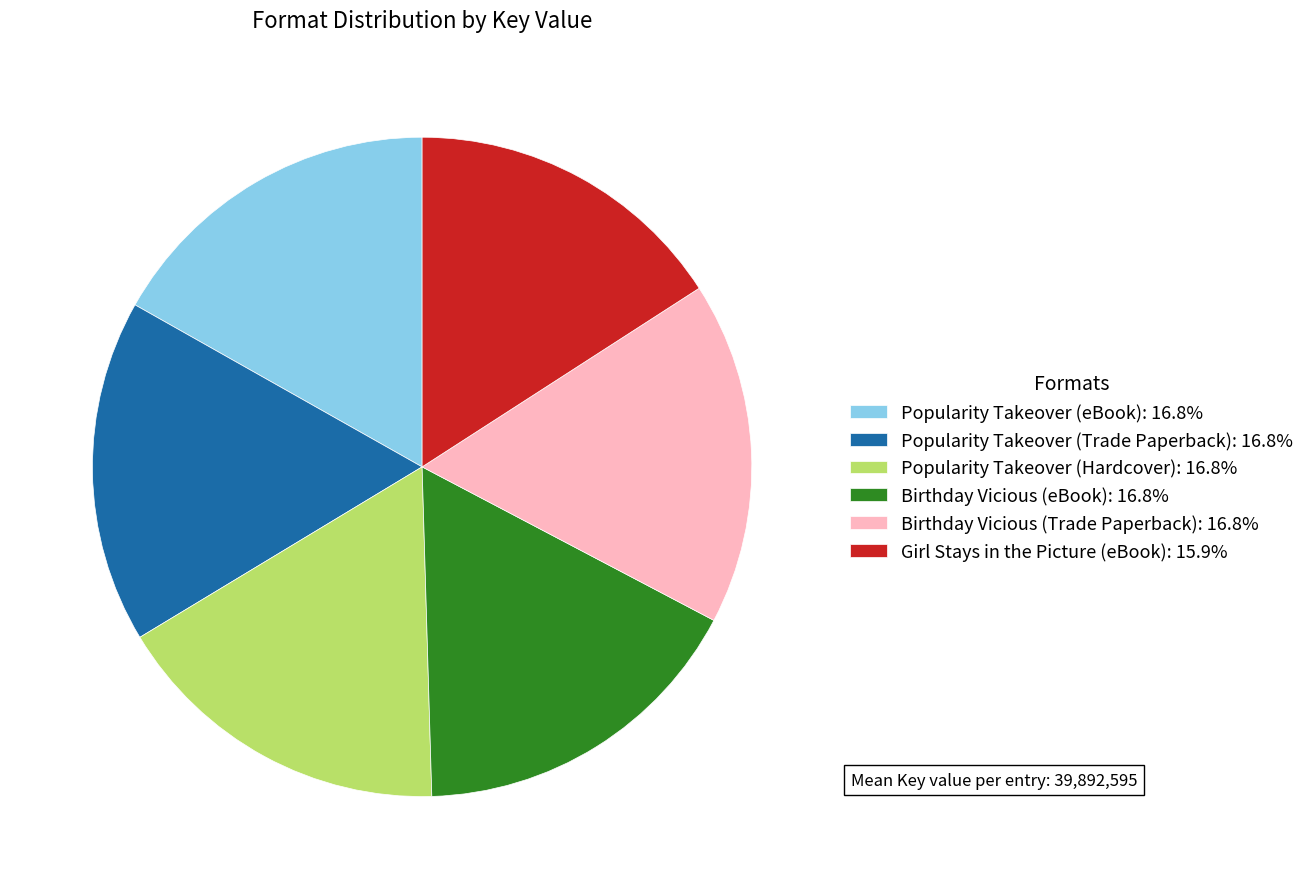

Is the sum of Birthday Vicious (eBook) and Girl Stays in the Picture (eBook) greater than half?

No